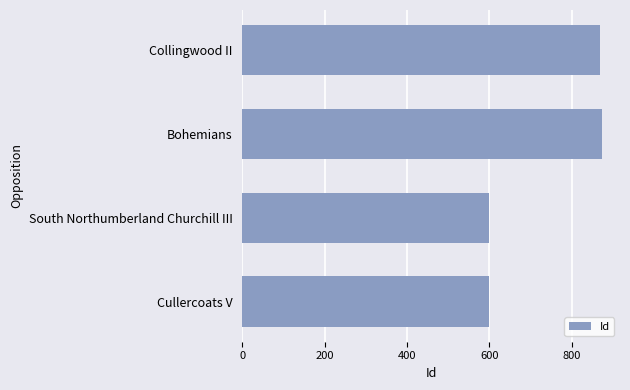

True or false: the data shows 280 at Cullercoats V.

False